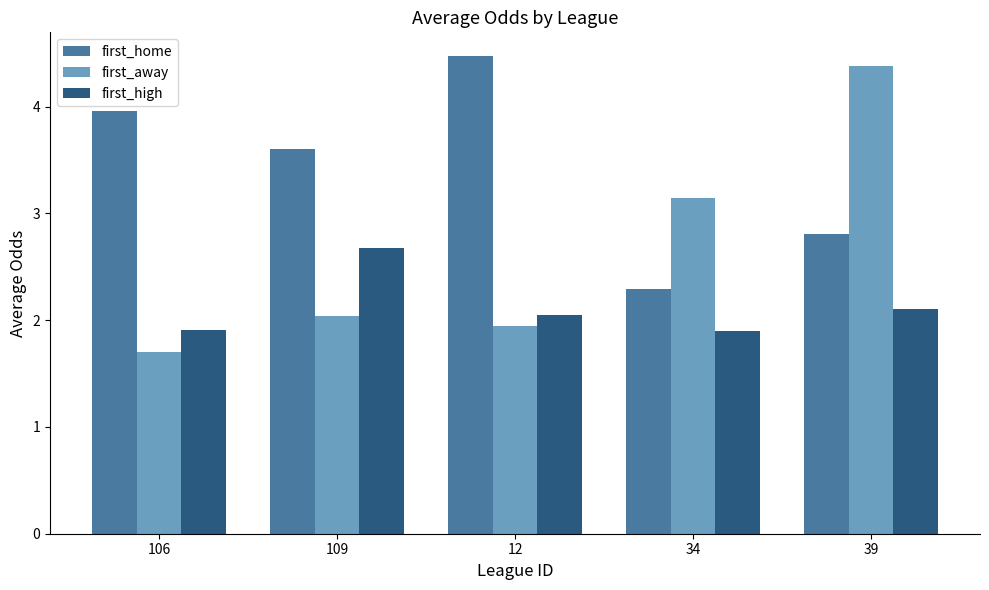

What is the difference between the highest and lowest values at 109?

1.6